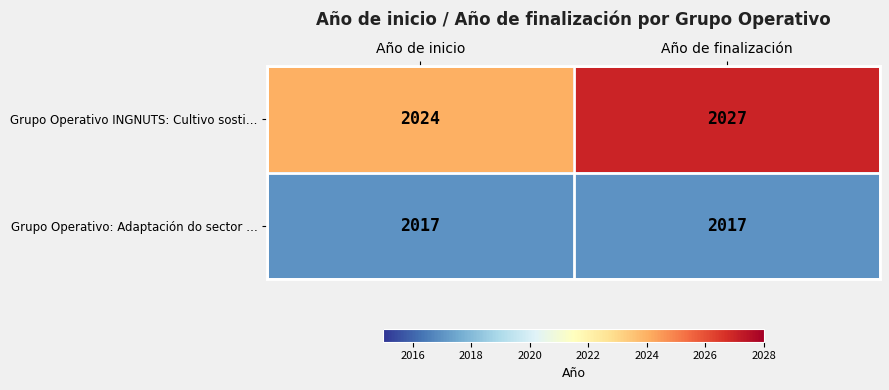

What is the spread (max minus min) of values at Año de inicio?

7